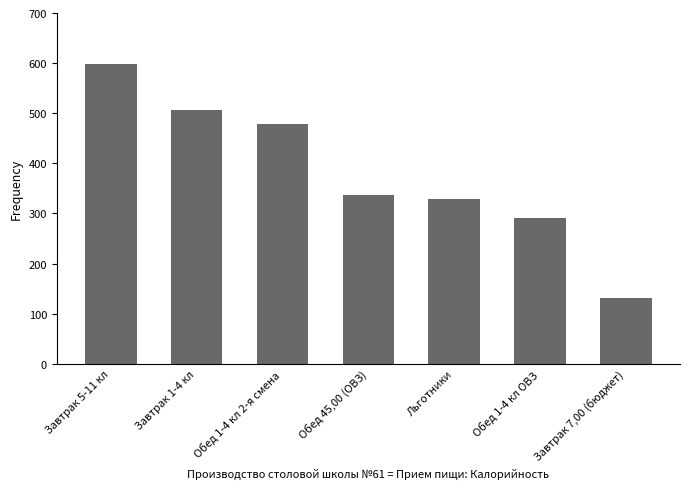

How many bars are there in total?

7